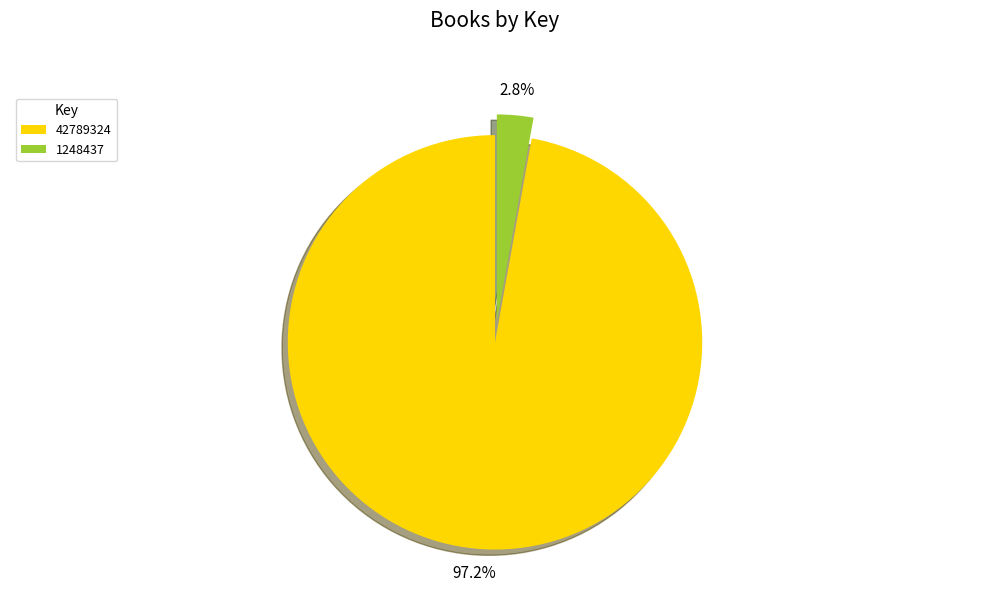

What percentage is NOT represented by 1248437?

97.2%